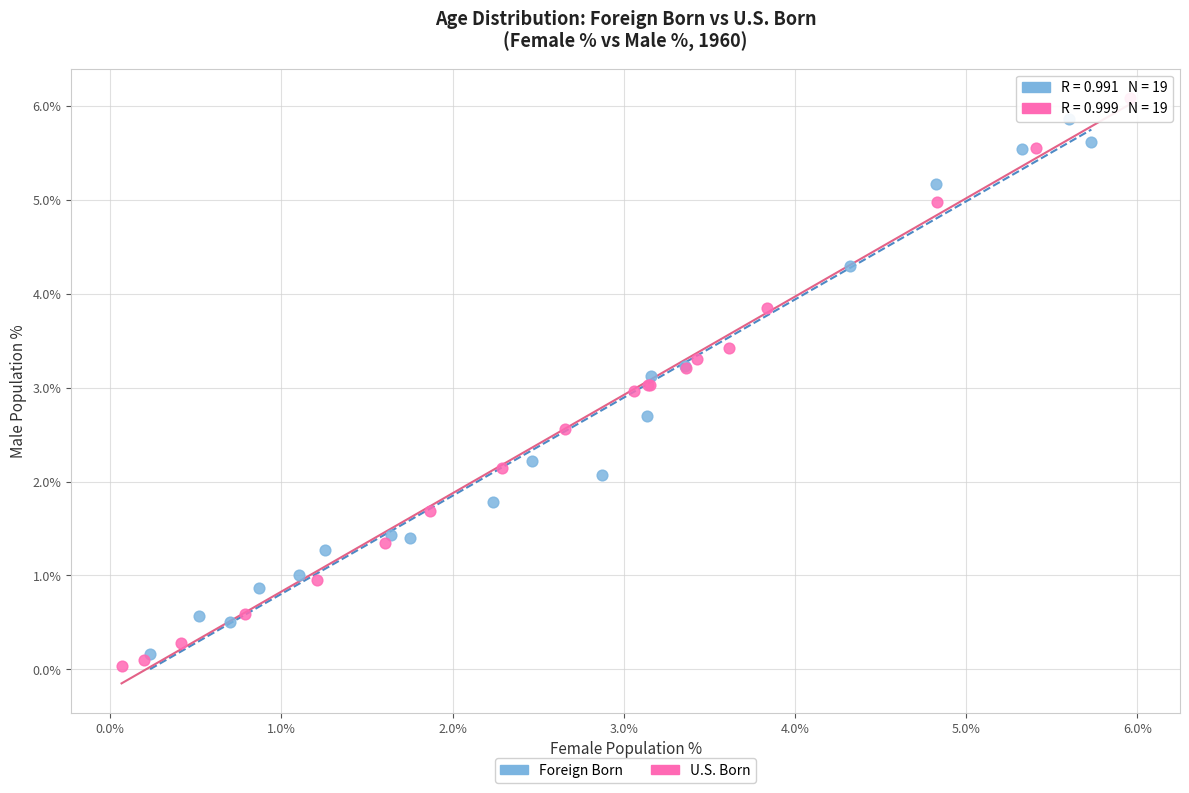

Which series has the widest spread of Y values?

U.S. Born